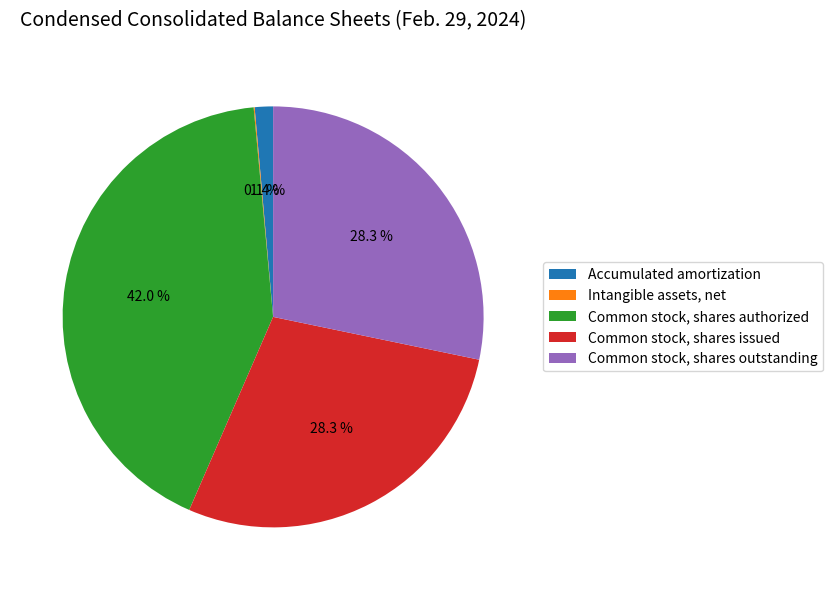

Does any single category account for the majority?

No